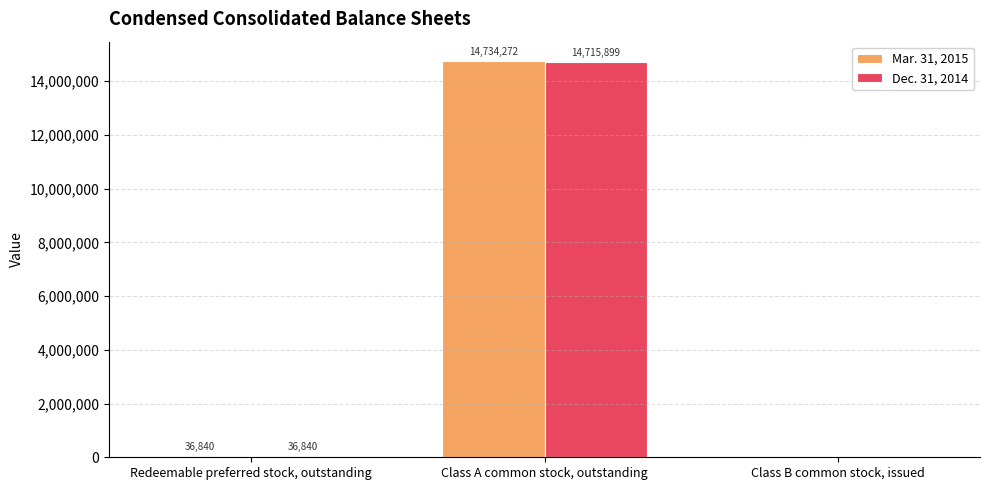

True or false: Mar. 31, 2015 has a value of 36840 at Redeemable preferred stock, outstanding.

True